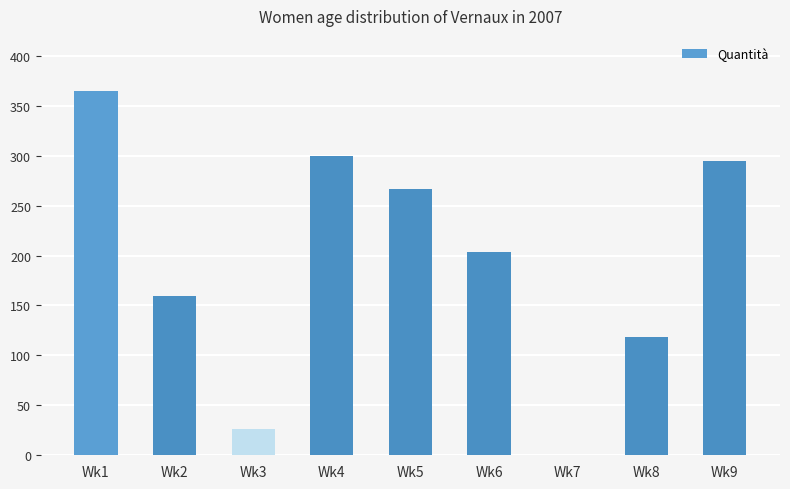

Between Wk4 and Wk2, which is larger?

Wk4